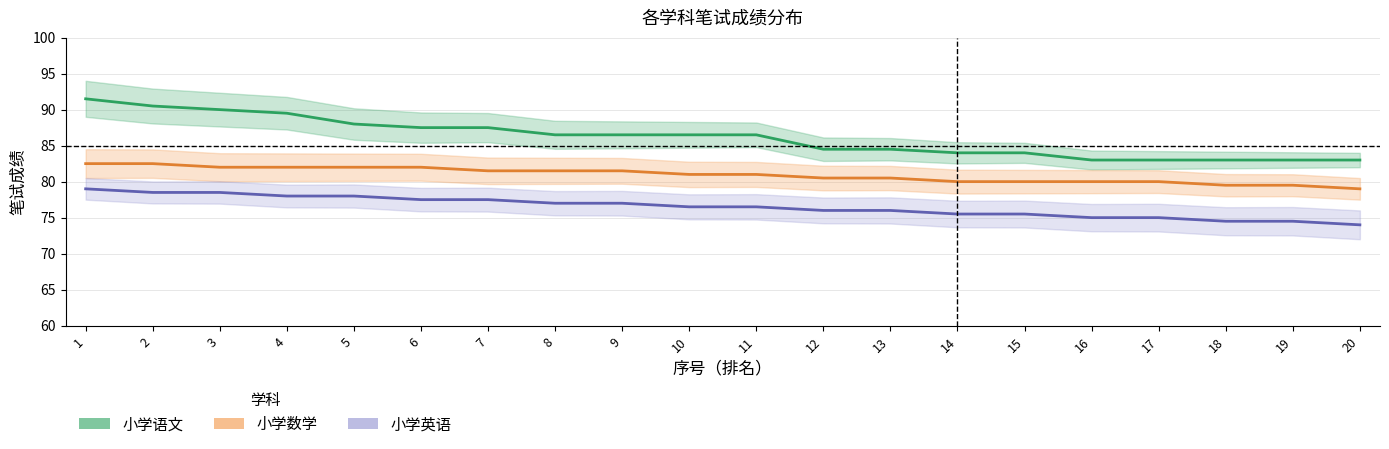

How many distinct data groups are displayed?

3